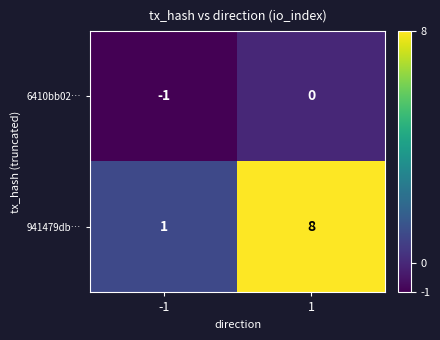

The 941479db… series shows 2 at 1. True or false?

False